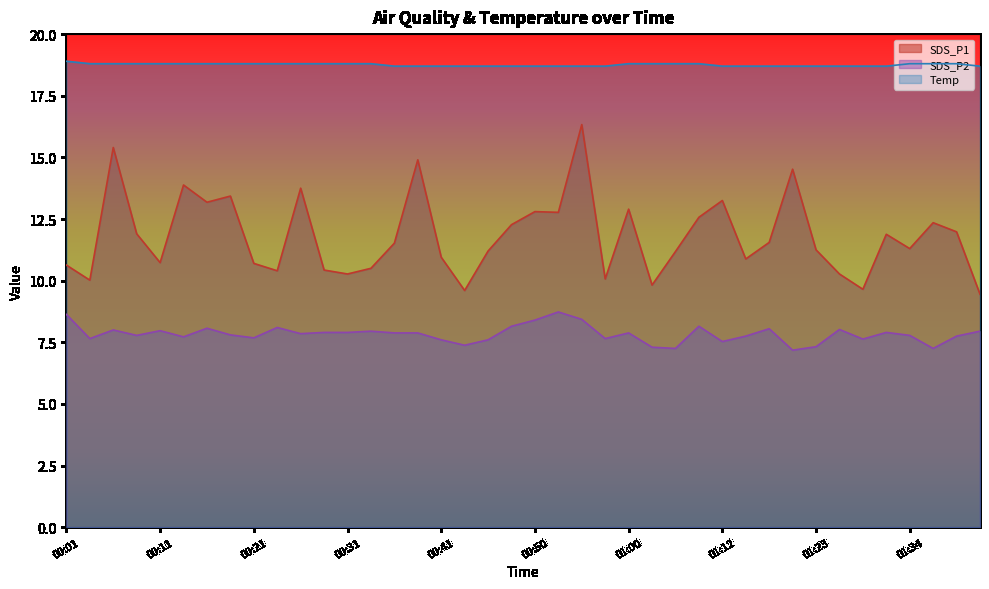

What position from the left is 01:36?

38